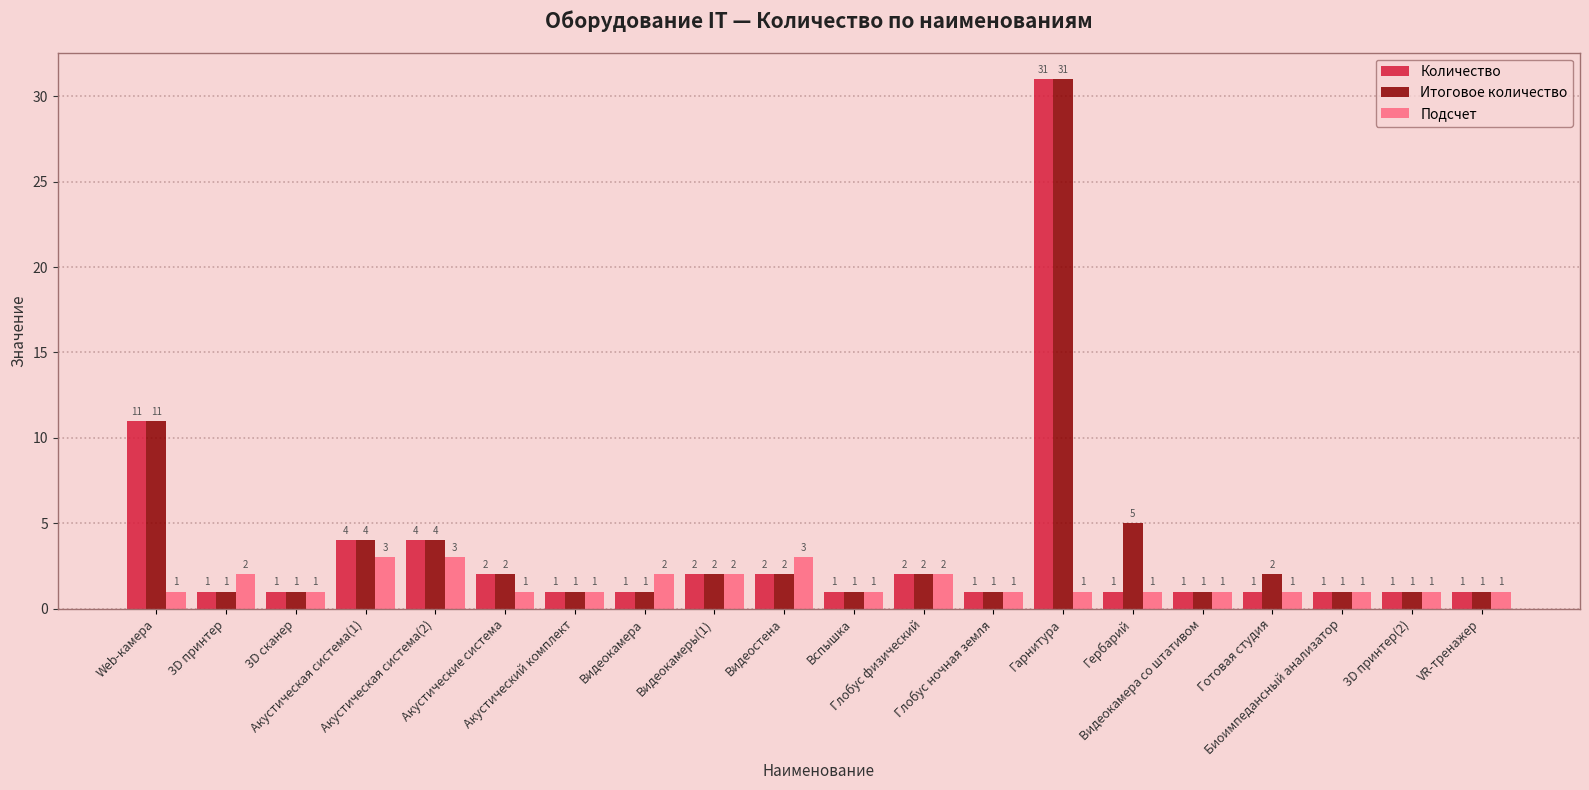

What is the highest value of the Количество series?

31